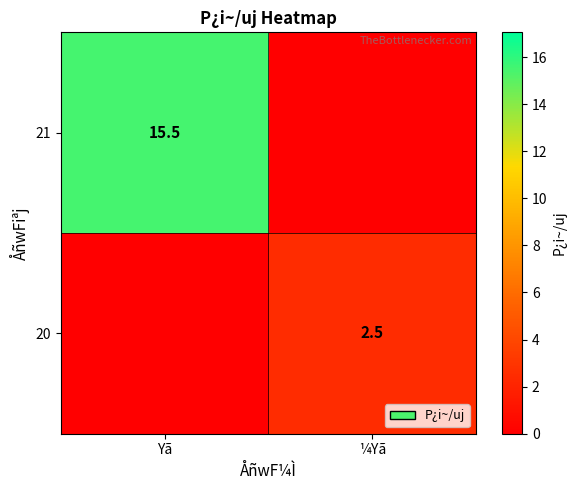

True or false: 20 has a value of 2.5 at ¼Yã.

True